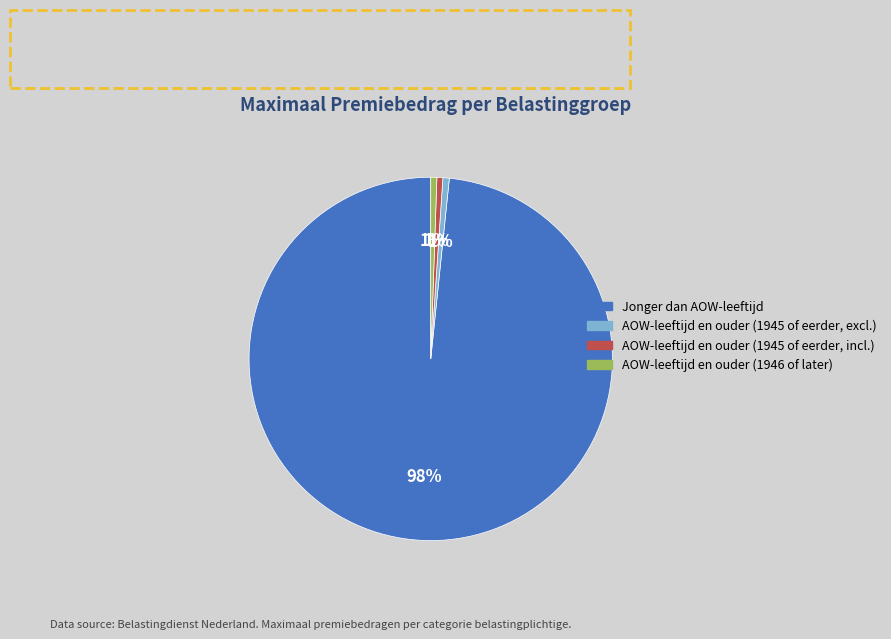

Is the sum of AOW-leeftijd en ouder (1945 of eerder, incl.) and Jonger dan AOW-leeftijd greater than half?

Yes